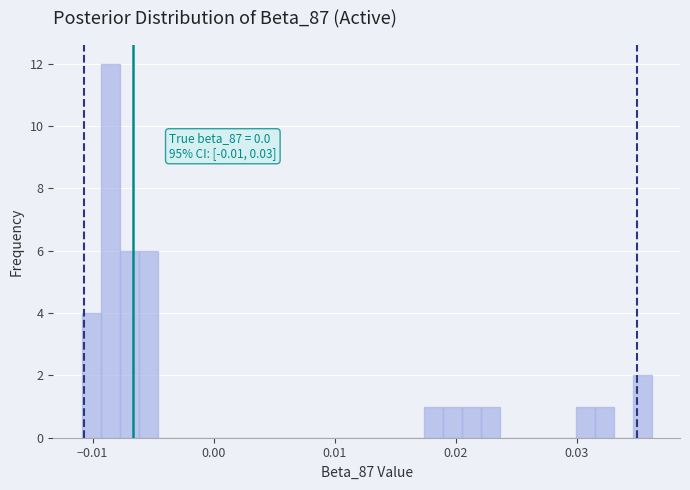

Around what value on the x-axis is the tallest bar? Give the approximate position of its centre, as read against the axis.

-0.009